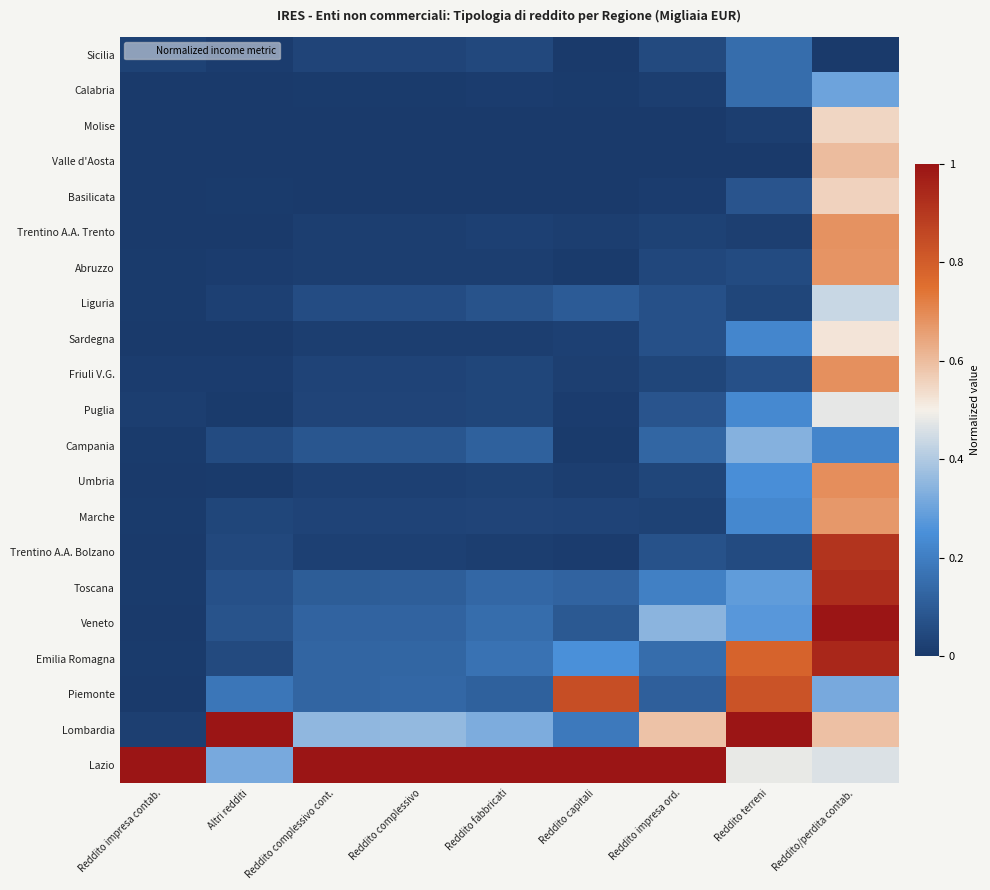

Between Altri redditi and Reddito terreni, which series saw the biggest shift?

Emilia Romagna